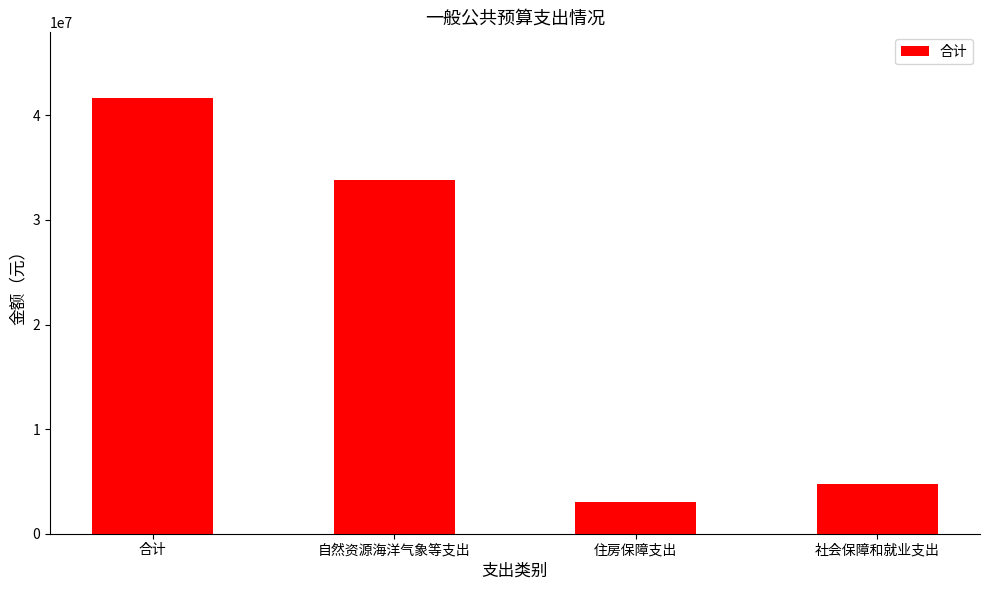

What is the smallest value displayed?

3051309.0